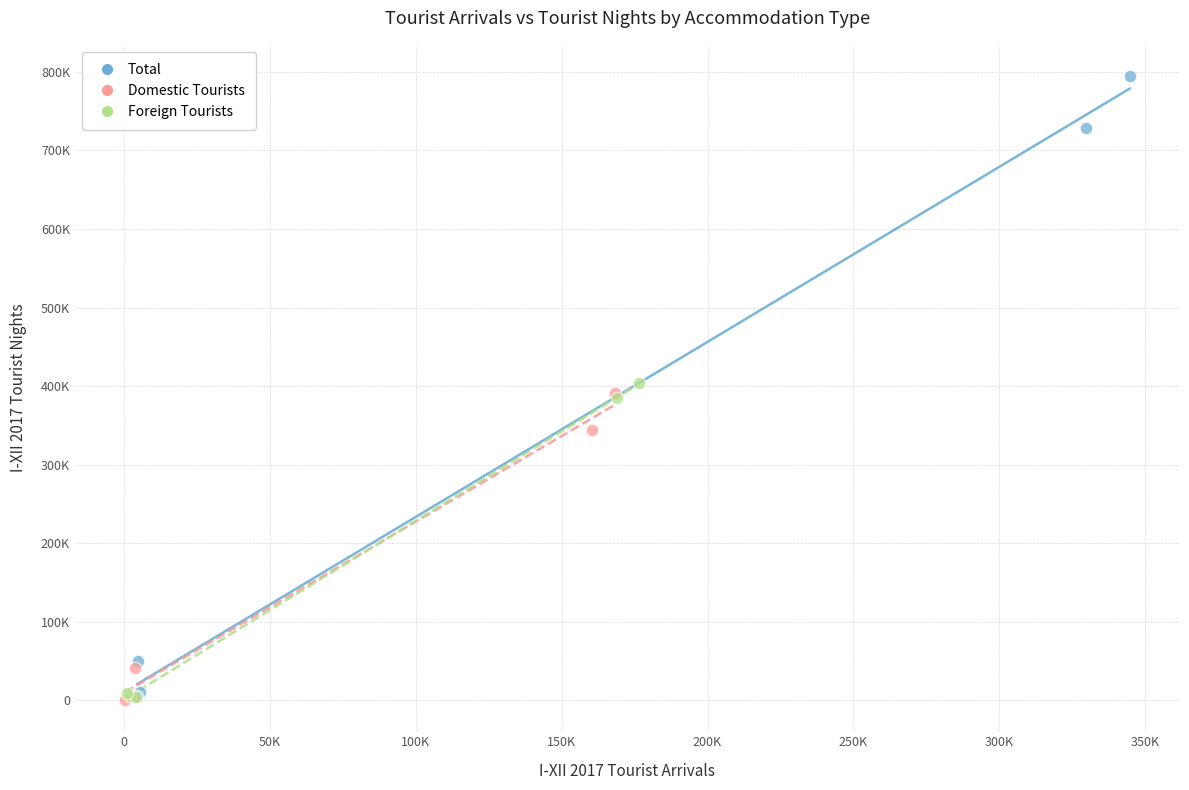

Which series reaches the maximum Y coordinate?

Total